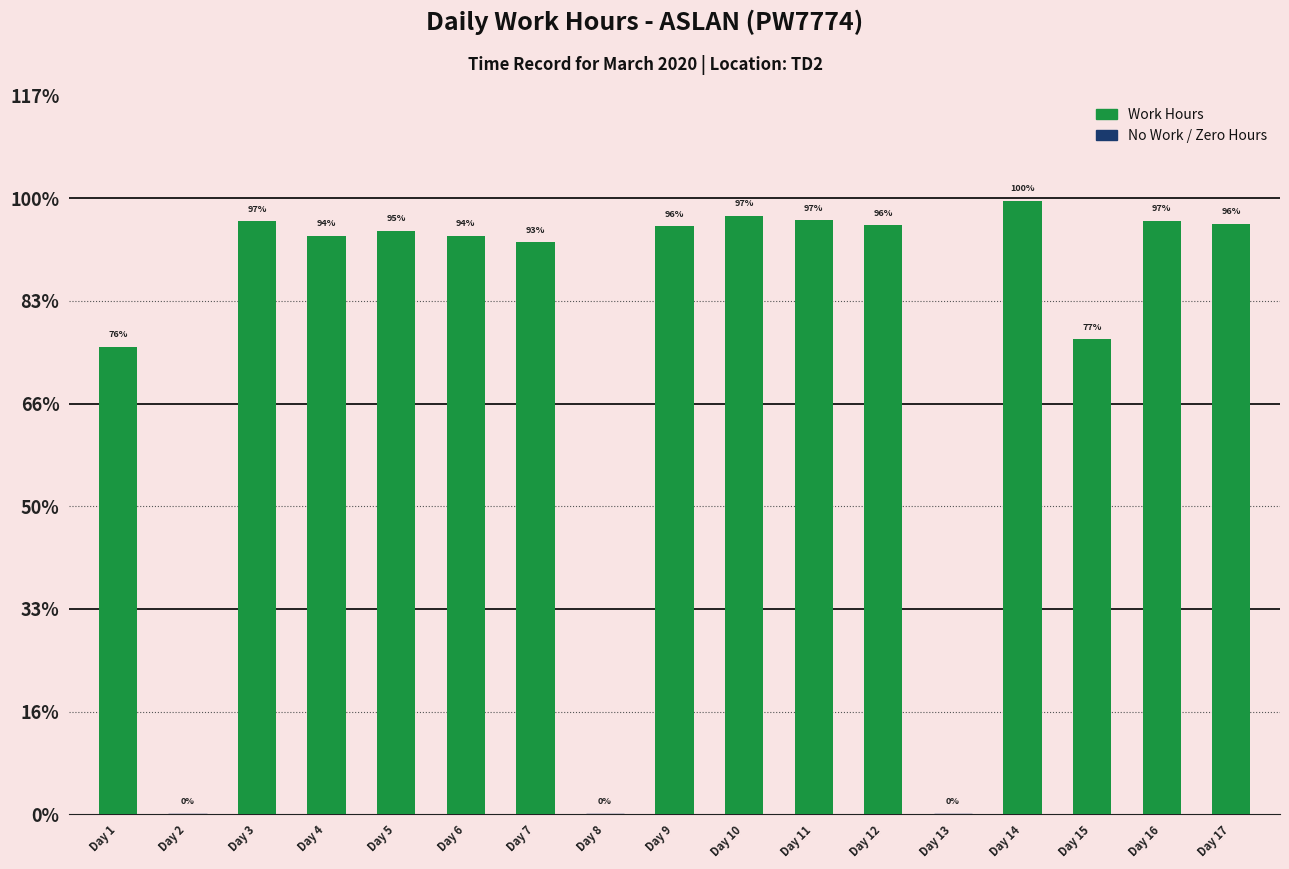

The value at Day 16 is 20.2. True or false?

False